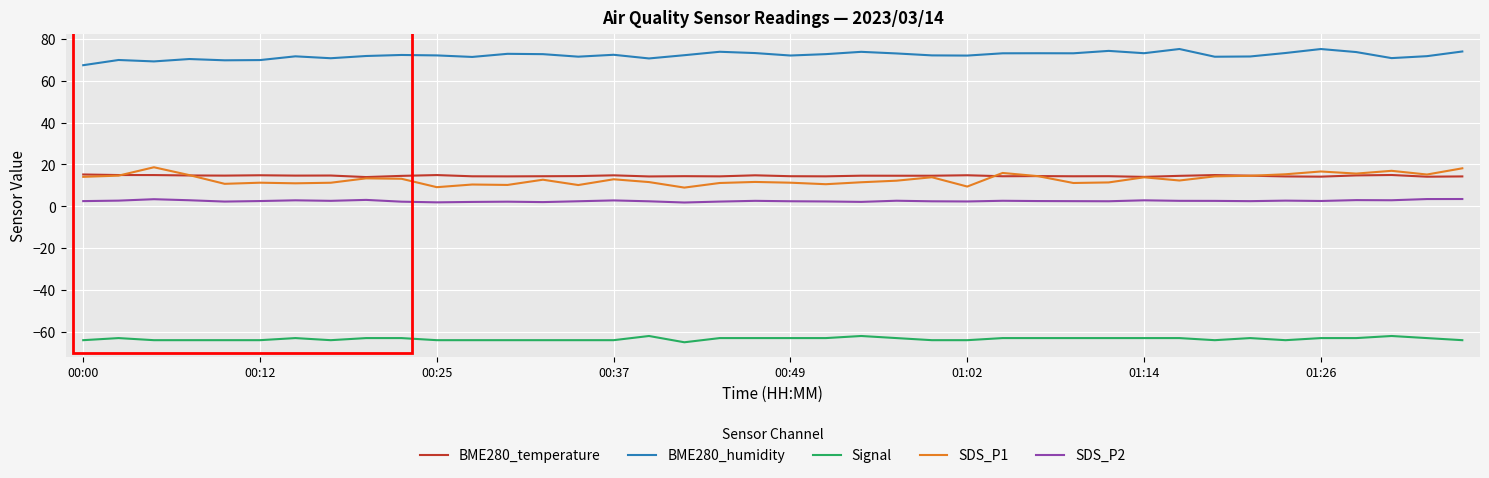

True or false: BME280_humidity and SDS_P2 cross at least once.

False